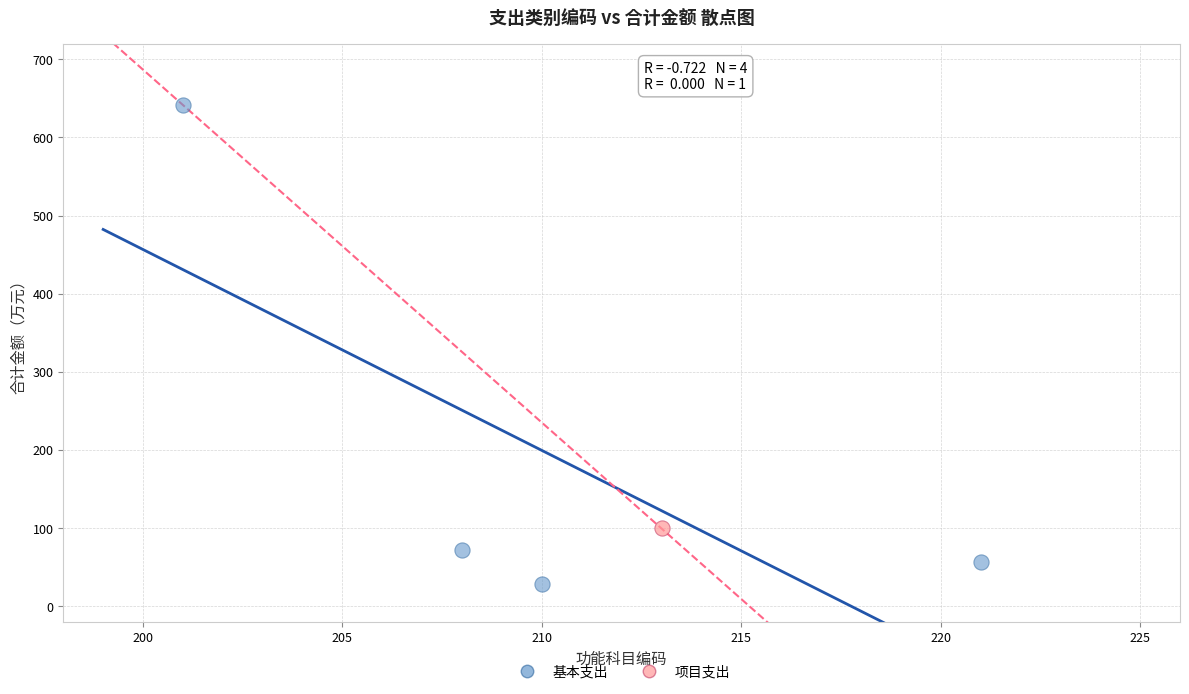

What are all the series names shown in the legend?

基本支出, 项目支出